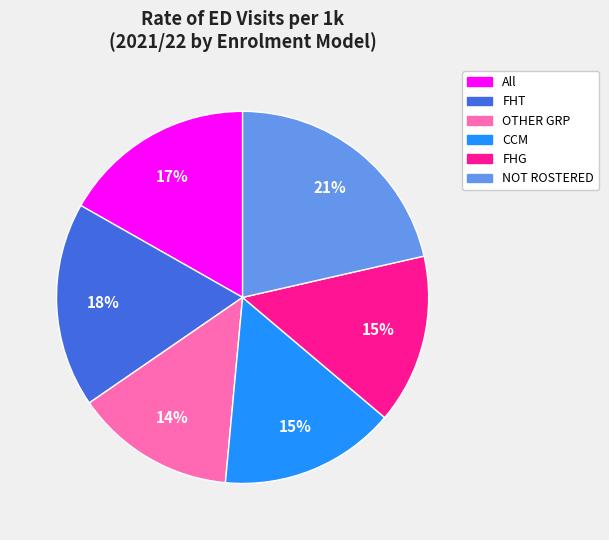

Is it true that NOT ROSTERED is 31% of the pie?

False